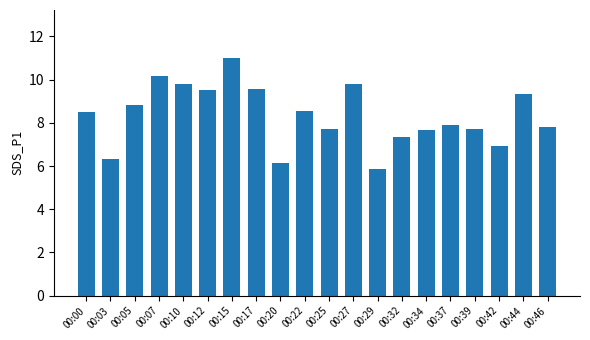

Where does the data first go above 8?

00:00